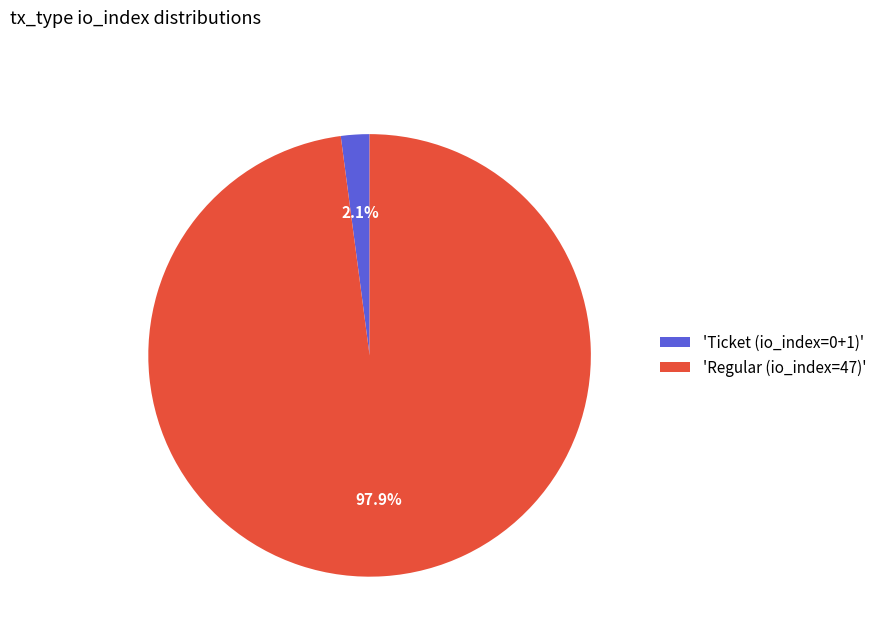

Does any single category account for the majority?

Yes